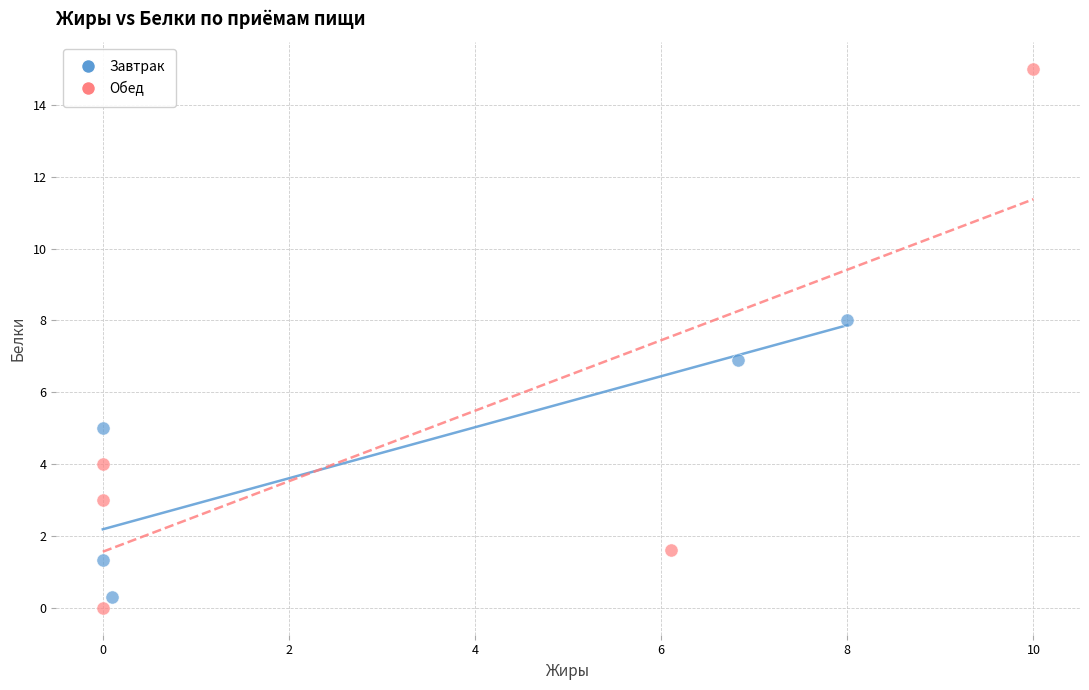

Which series contains the lowest Y value?

Обед